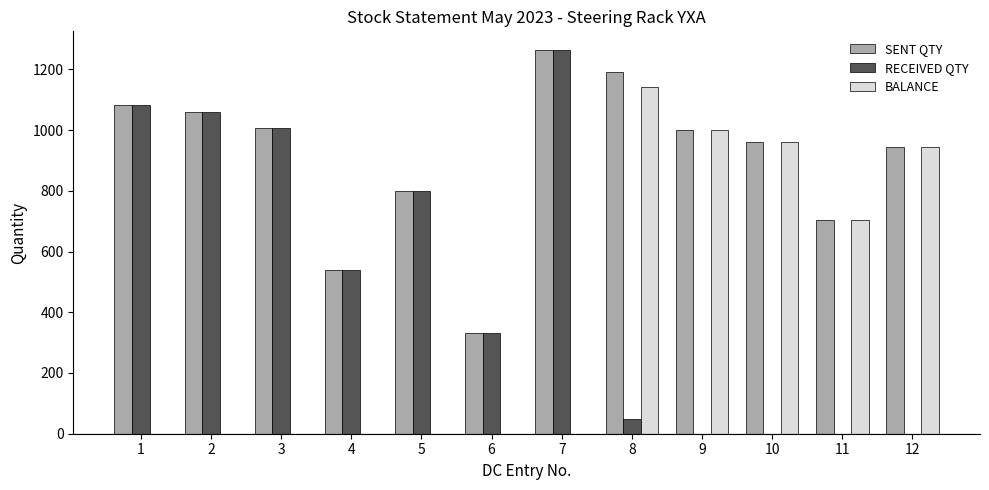

Is the value of SENT QTY at 2 greater than the value of BALANCE at 6?

Yes